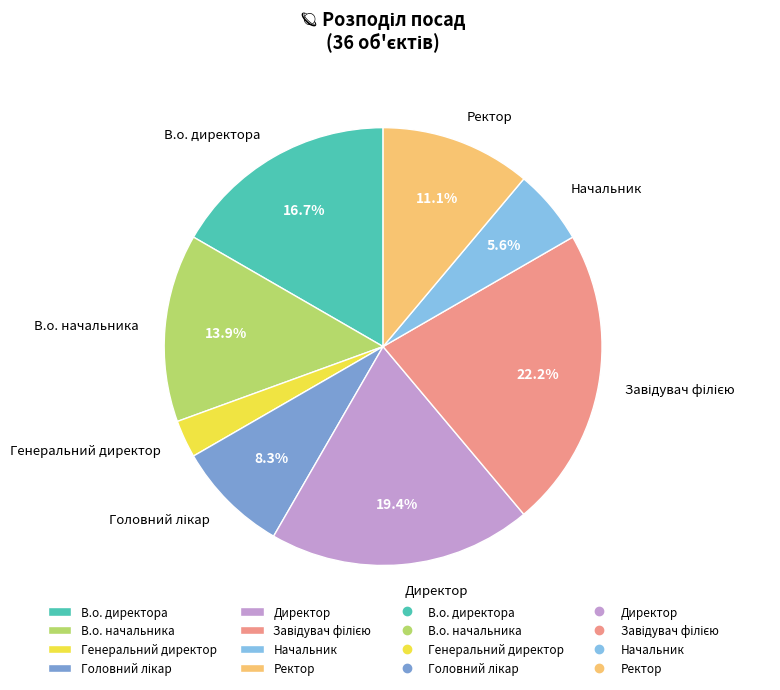

True or false: В.о. начальника accounts for 2% of the total.

False